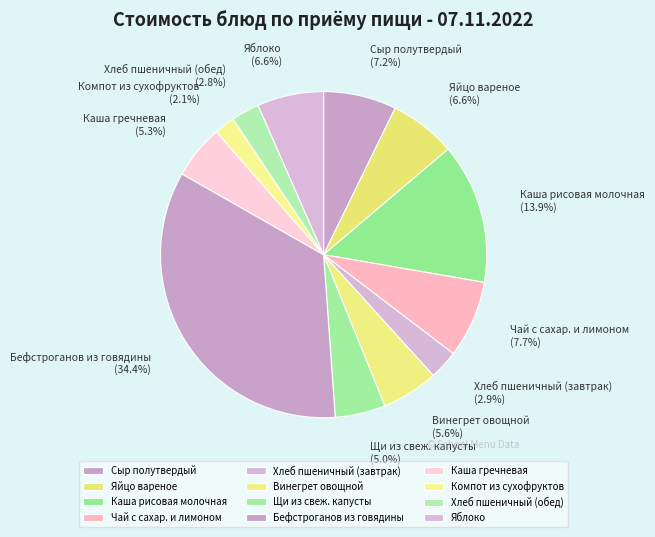

How many segments does this pie chart have?

12